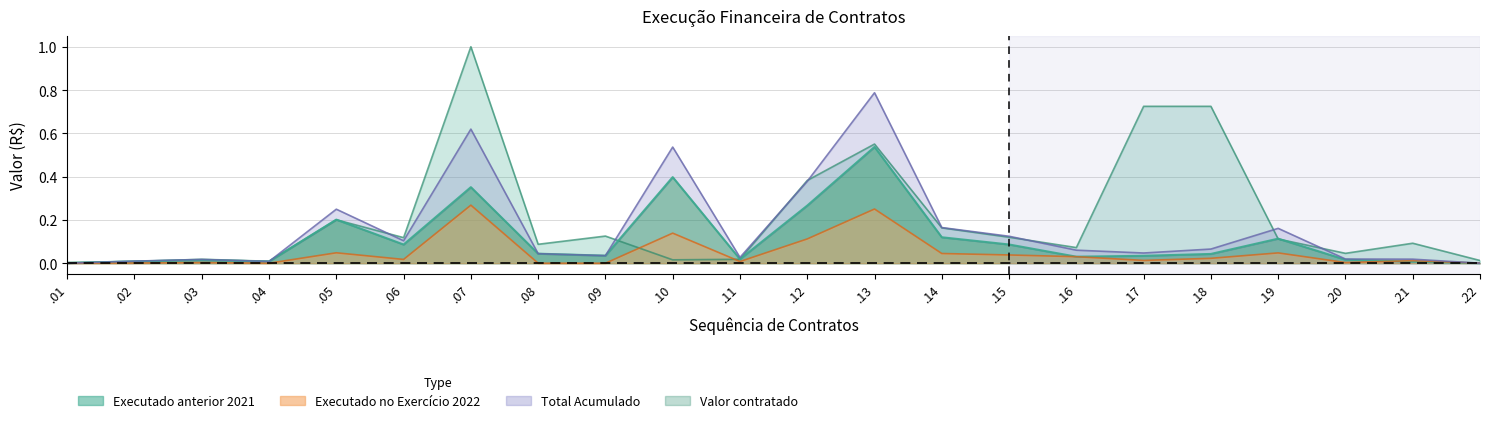

Reading right to left, what are all the values shown in this chart?

Executado anterior 2021: .22=0.0	.21=0.0	.20=0.0	.19=0.1	.18=0.0	.17=0.0	.16=0.0	.15=0.1	.14=0.1	.13=0.5	.12=0.3	.11=0.0	.10=0.4	.09=0.0	.08=0.0	.07=0.4	.06=0.1	.05=0.2	.04=0.0	.03=0.0	.02=0.0	.01=0.0
Executado 2022: .22=0.0	.21=0.0	.20=0.0	.19=0.0	.18=0.0	.17=0.0	.16=0.0	.15=0.0	.14=0.0	.13=0.3	.12=0.1	.11=0.0	.10=0.1	.09=0.0	.08=0.0	.07=0.3	.06=0.0	.05=0.0	.04=0.0	.03=0.0	.02=0.0	.01=0.0
Valor contratado: .22=0.0	.21=0.1	.20=0.0	.19=0.1	.18=0.7	.17=0.7	.16=0.1	.15=0.1	.14=0.2	.13=0.6	.12=0.4	.11=0.0	.10=0.0	.09=0.1	.08=0.1	.07=1.0	.06=0.1	.05=0.2	.04=0.0	.03=0.0	.02=0.0	.01=0.0
Total Acumulado: .22=0.0	.21=0.0	.20=0.0	.19=0.2	.18=0.1	.17=0.0	.16=0.1	.15=0.1	.14=0.2	.13=0.8	.12=0.4	.11=0.0	.10=0.5	.09=0.0	.08=0.0	.07=0.6	.06=0.1	.05=0.2	.04=0.0	.03=0.0	.02=0.0	.01=0.0